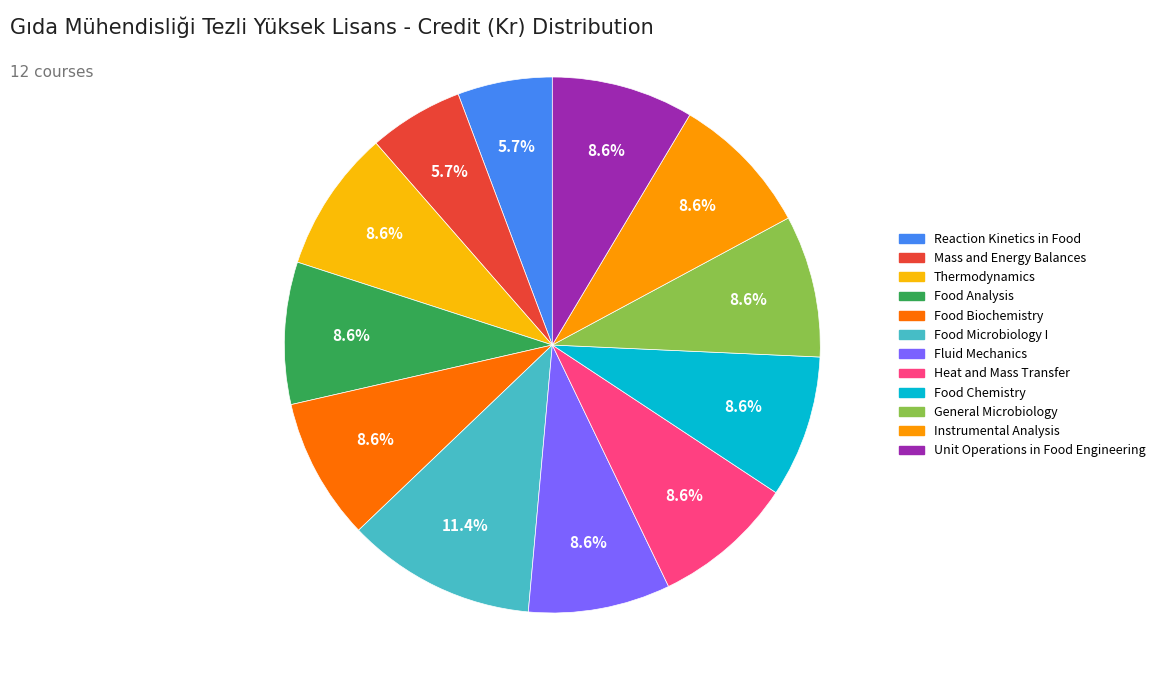

What percentage is NOT represented by Food Chemistry?

91.4%